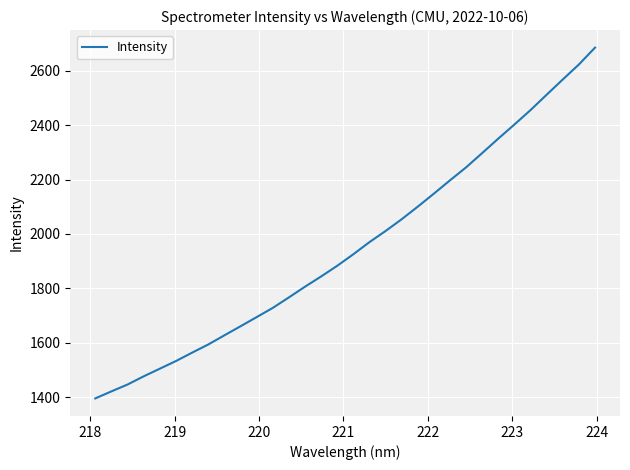

Reading left to right, list all the values displayed in this chart.

1395.5	1421.4	1446.6	1476.7	1504.8	1532.9	1563.7	1593.7	1627.4	1660.6	1694.3	1728.1	1766.7	1806.1	1843.8	1883.0	1925.4	1970.0	2010.9	2054.2	2100.5	2148.3	2197.2	2244.9	2297.5	2350.7	2402.4	2455.5	2511.8	2567.8	2622.8	2684.7